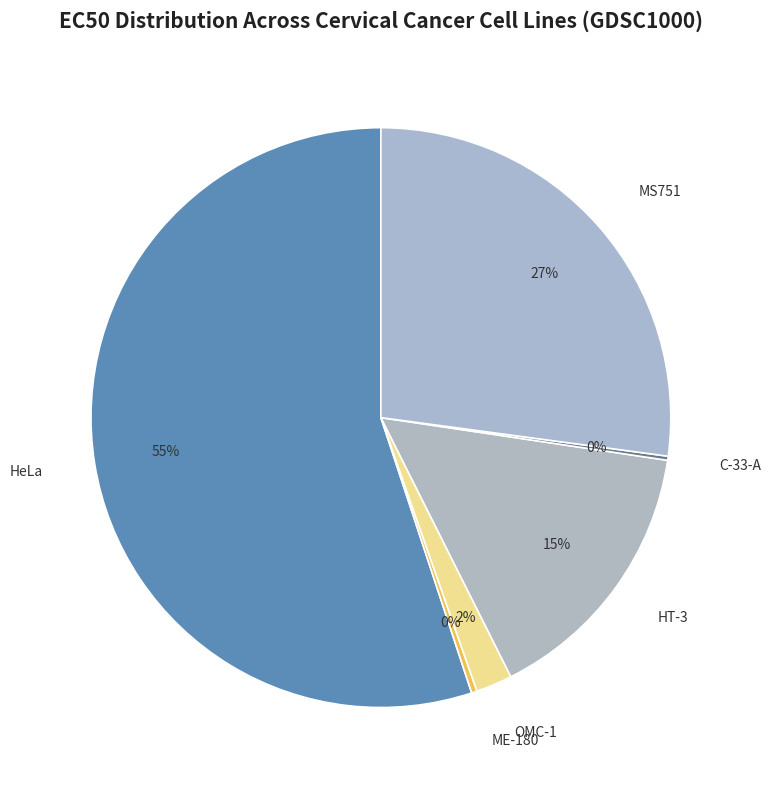

Is ME-180 the majority of the pie?

No